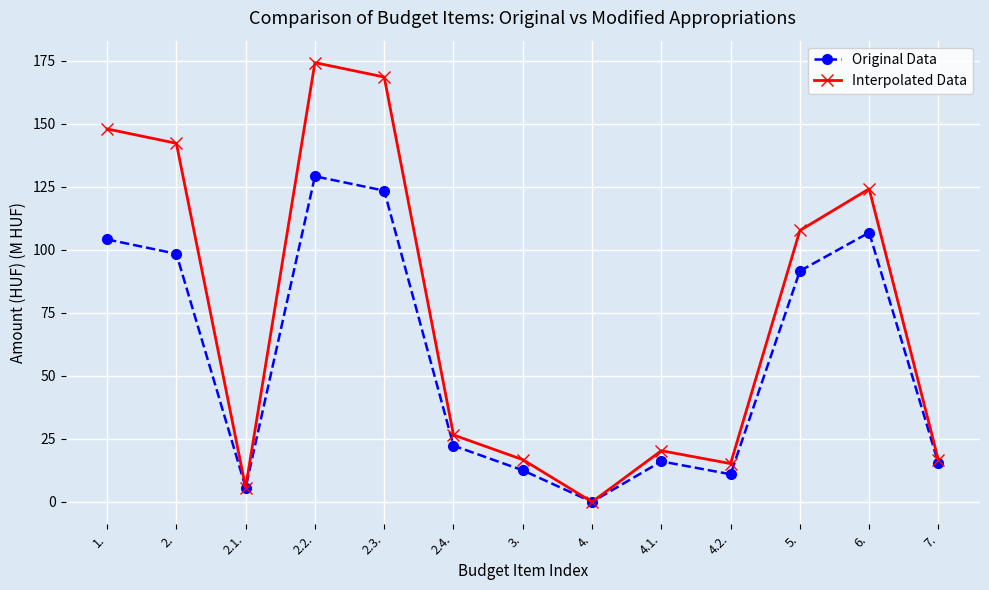

What is the label of the 3rd point from the right?

5.